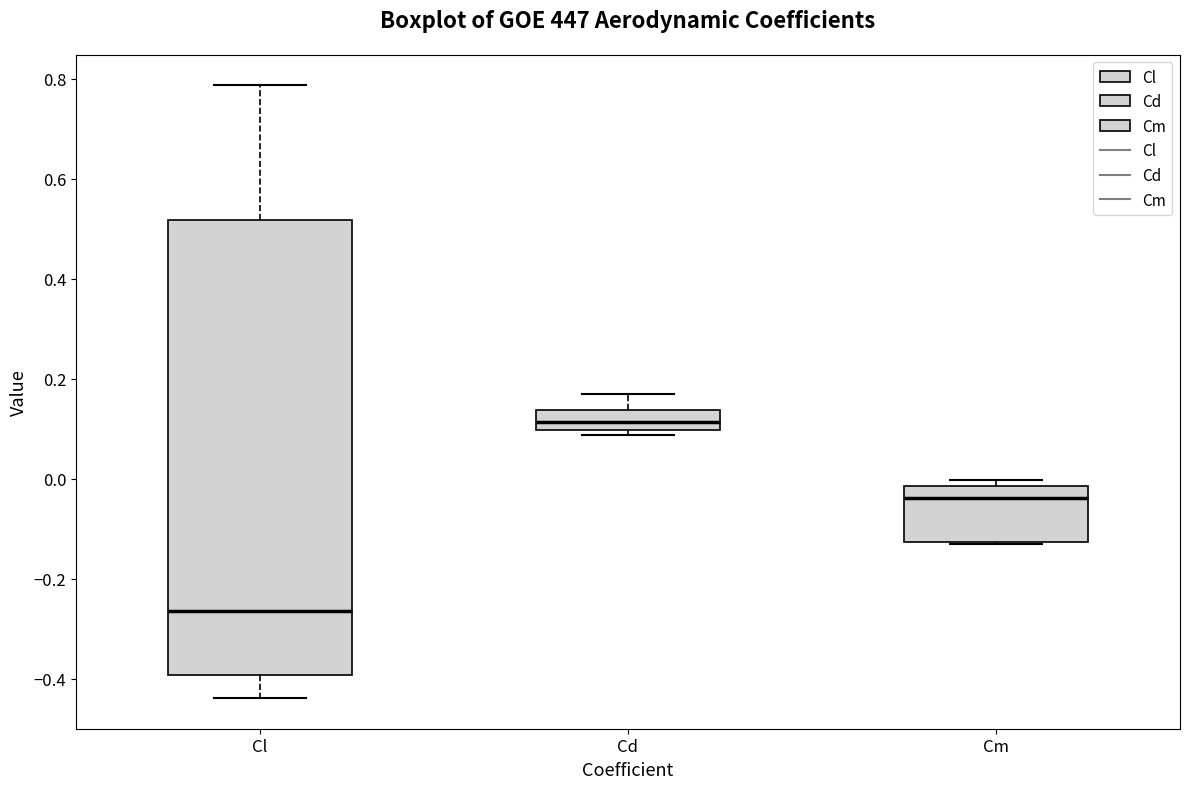

Which box has the lowest median line?

Cl